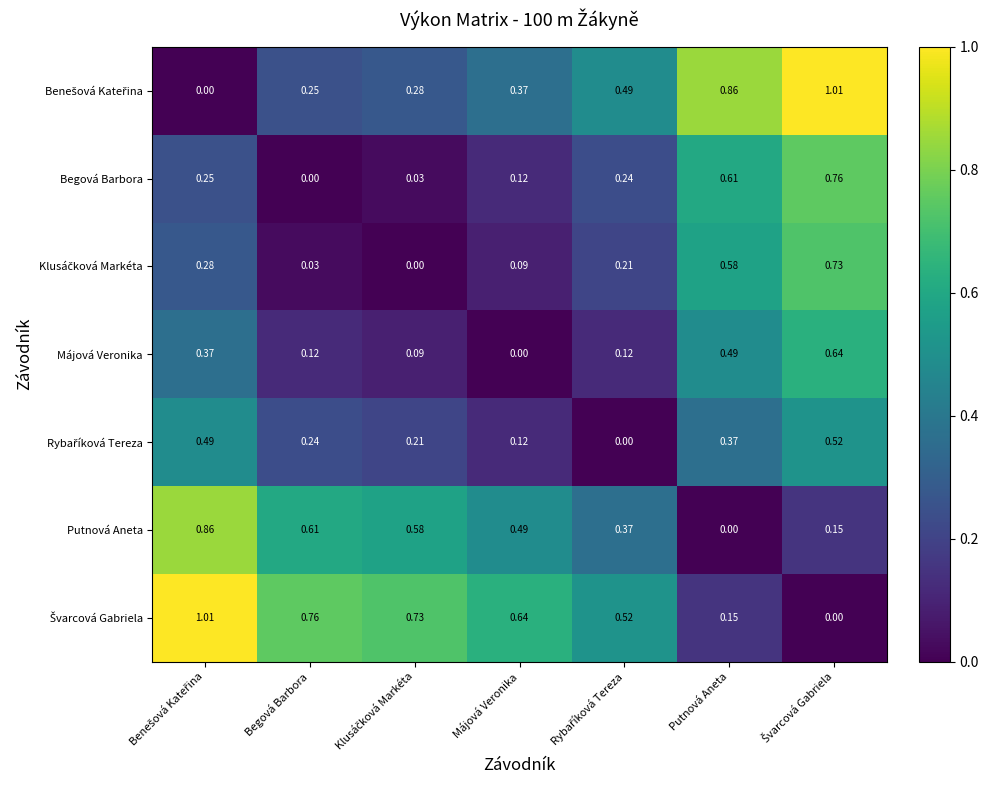

At which label does Begová Barbora reach its minimum?

Begová Barbora